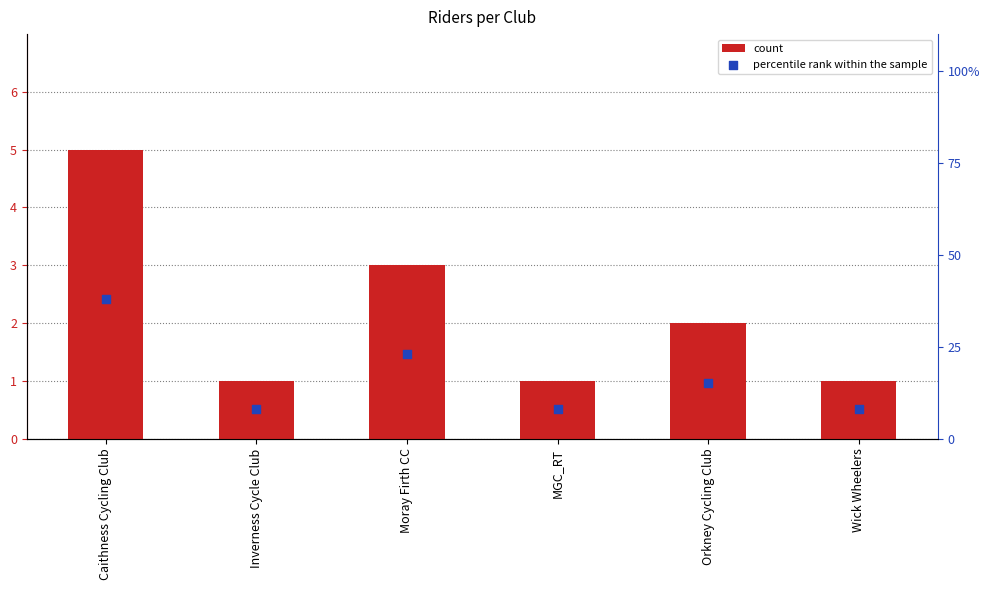

At which category is the sum across all series the highest?

Caithness Cycling Club